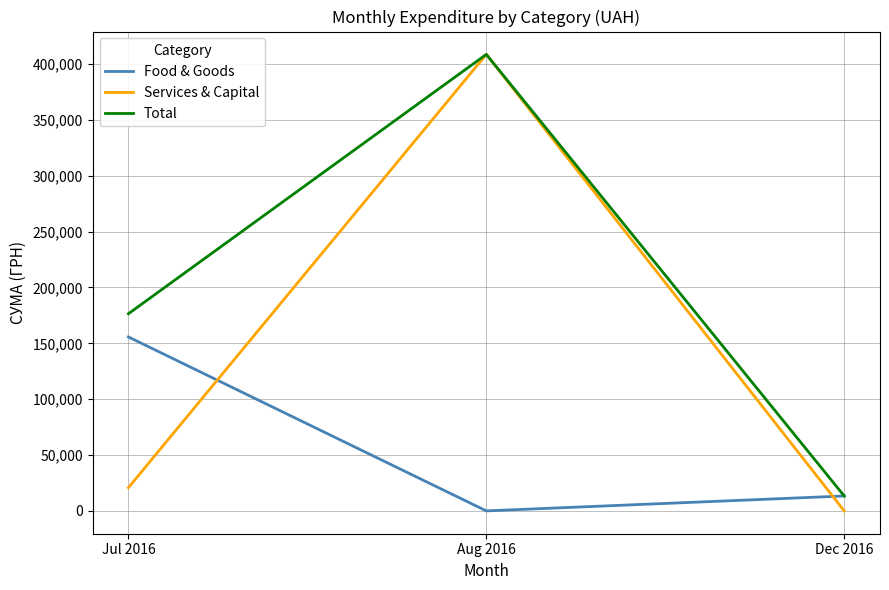

What is the difference between the highest and lowest values at Dec 2016?

13360.0